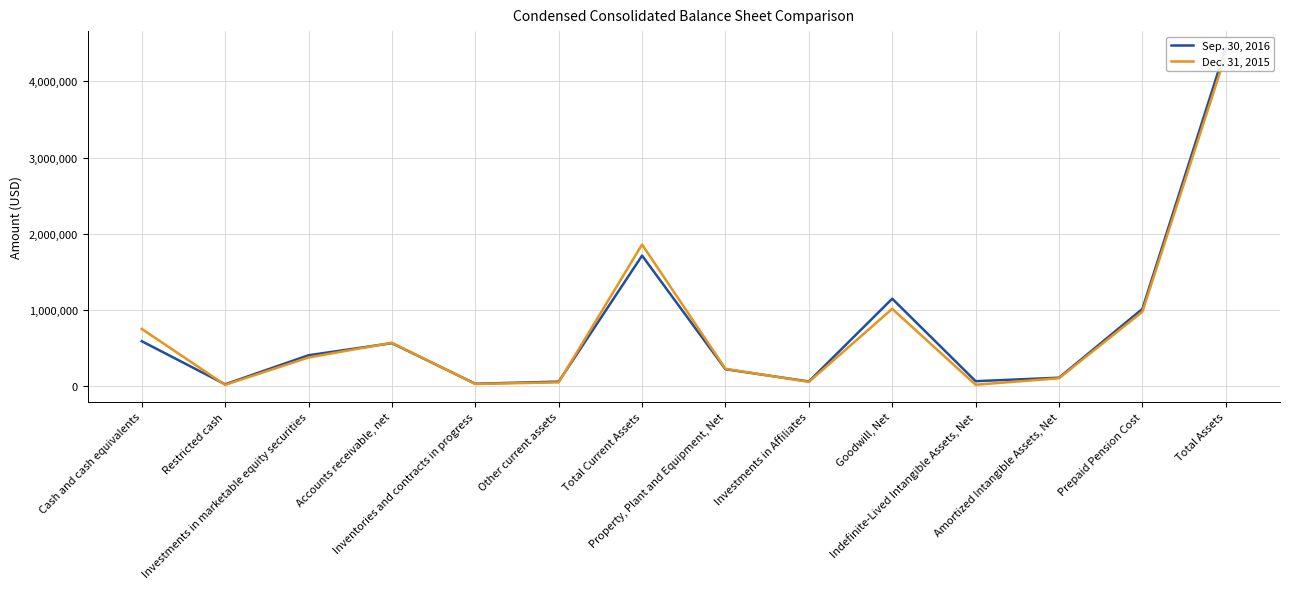

What are all the series names shown in the legend?

Sep. 30, 2016, Dec. 31, 2015